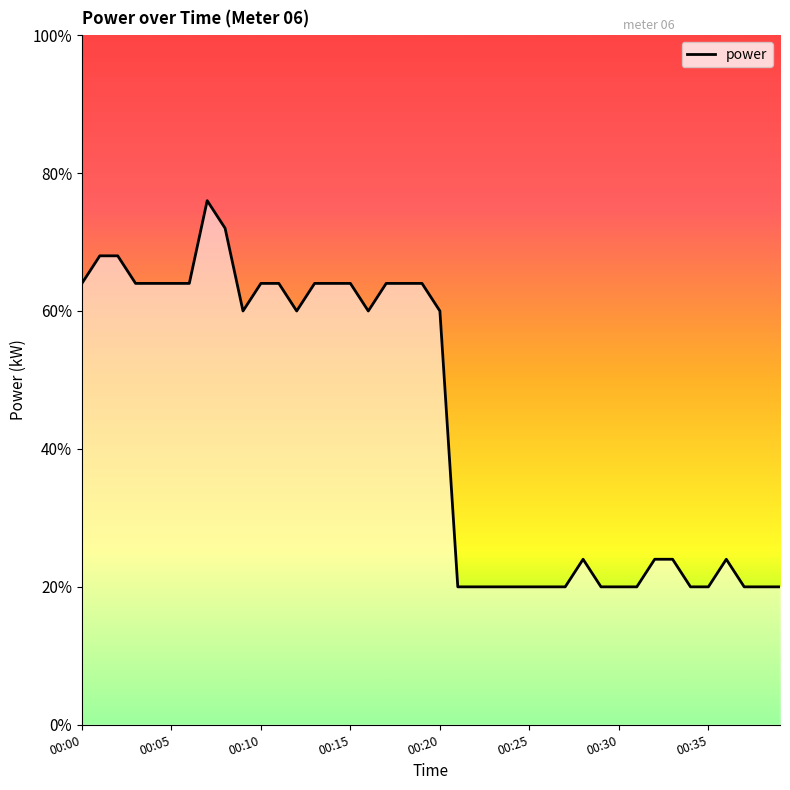

Where is the first local maximum?

00:07